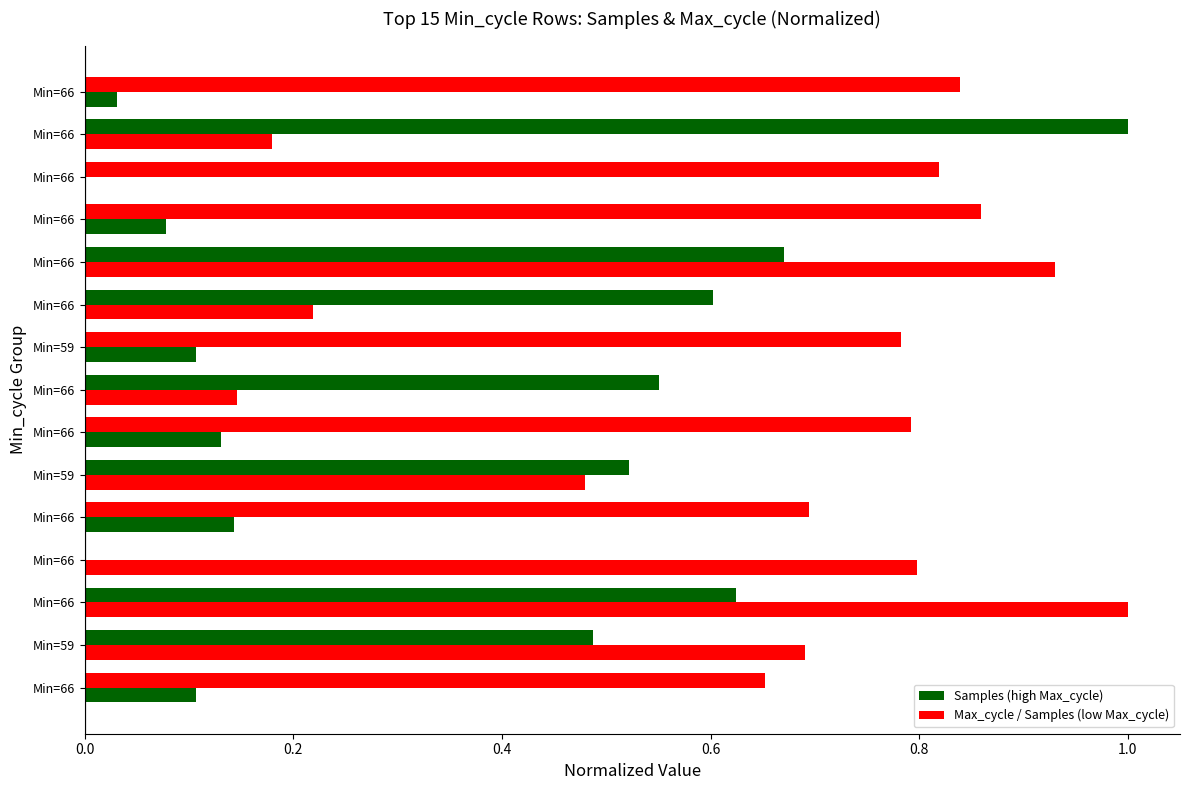

How many series are shown in this chart?

2